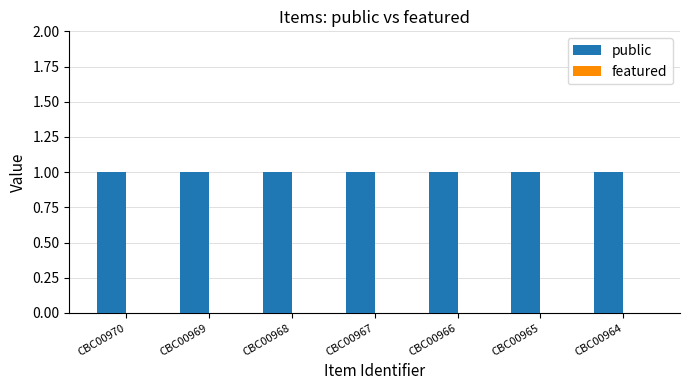

At which category does the chart reach its minimum across all series?

CBC00970